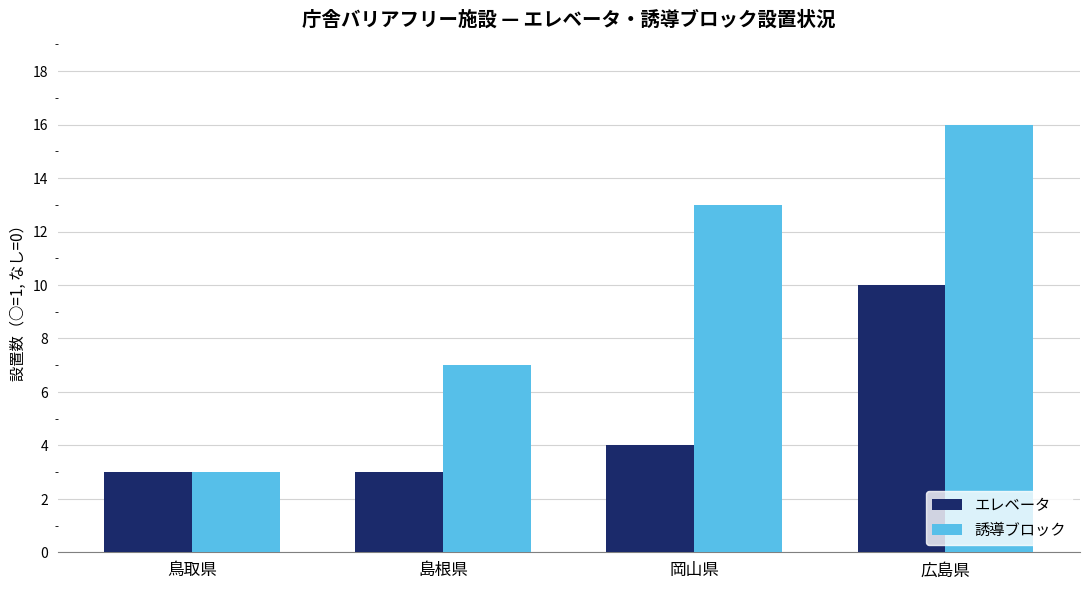

What are all the series names shown in the legend?

エレベータ, 誘導ブロック